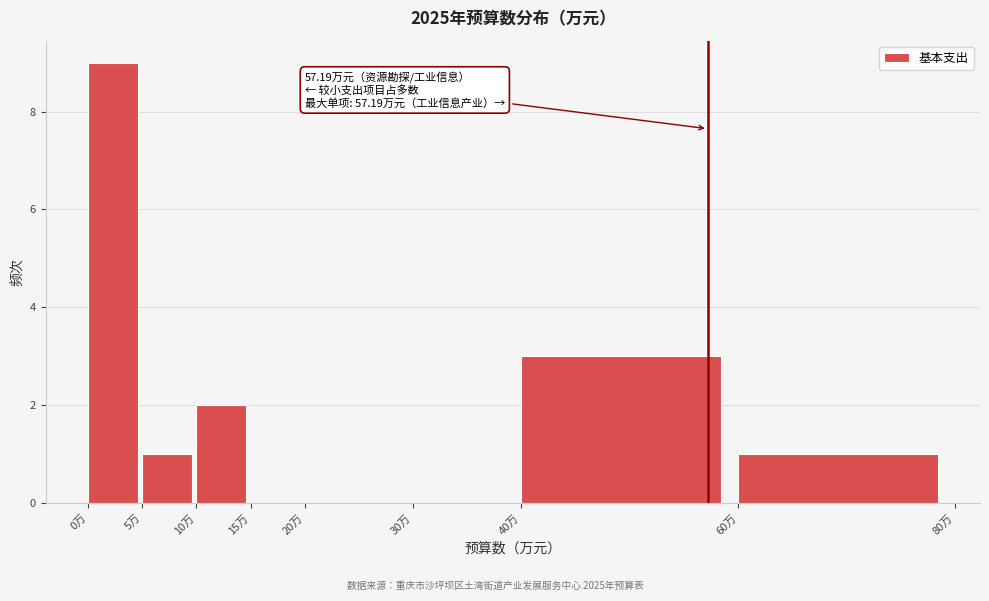

Over which range of the x-axis is the bar tallest?

0 to 5